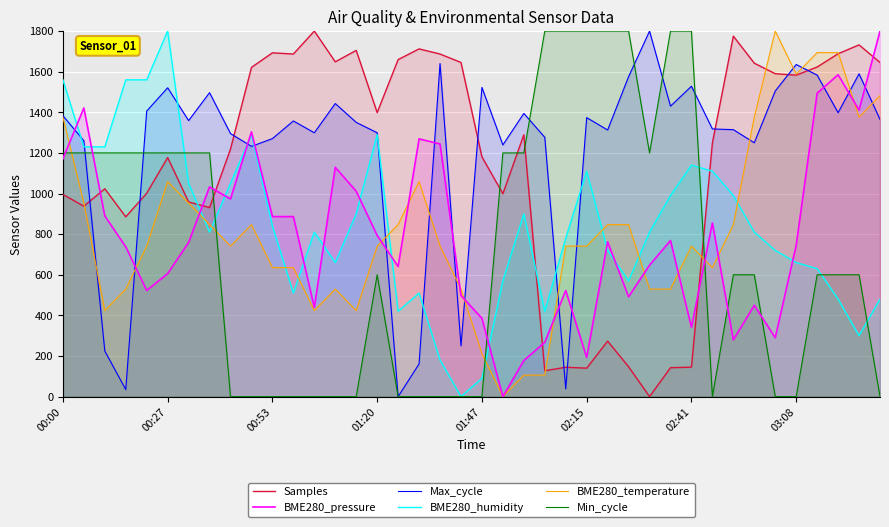

What are all the series names shown in the legend?

Samples, BME280_pressure, Max_cycle, BME280_humidity, BME280_temperature, Min_cycle